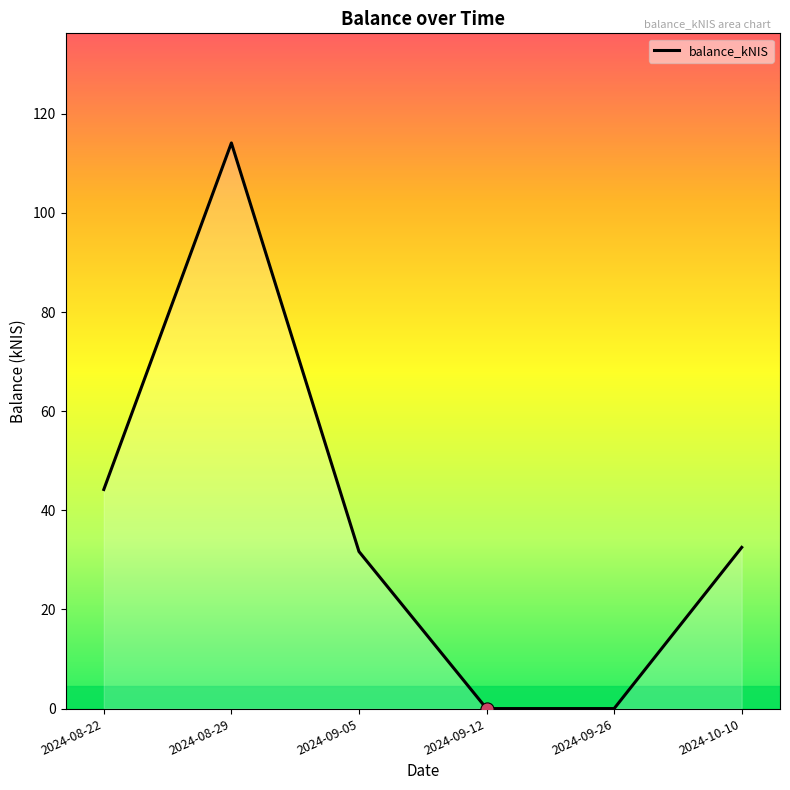

What is the change in value from 2024-09-26 to 2024-10-10?

+32.5